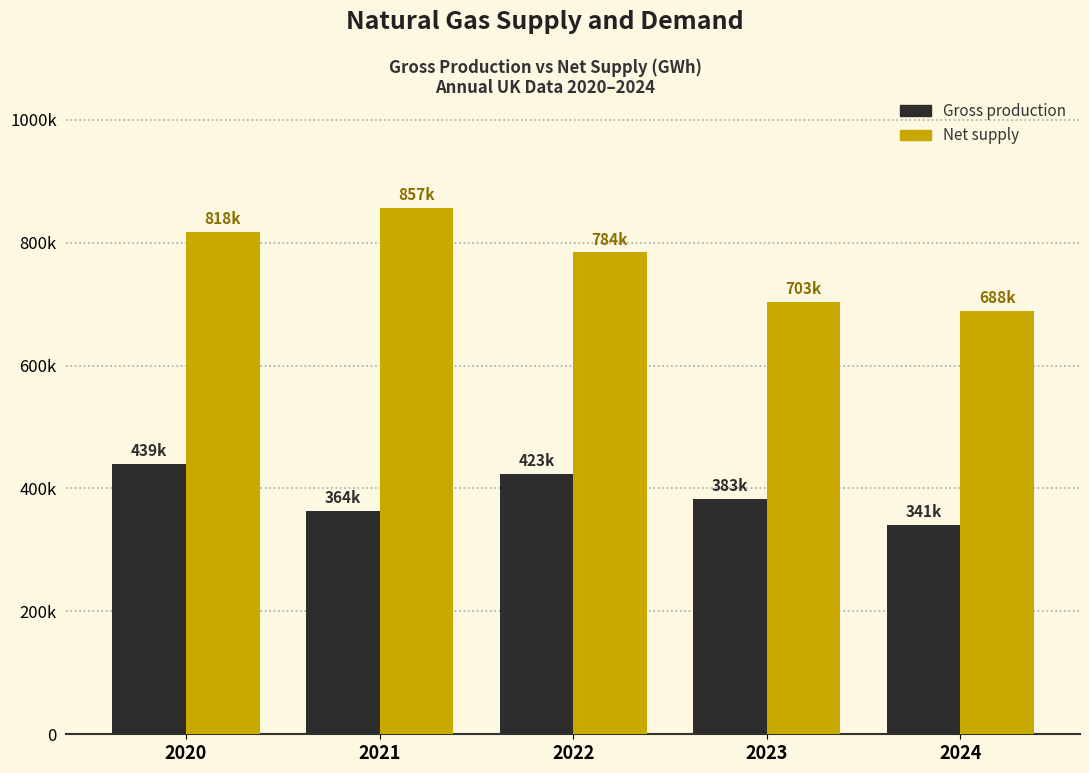

What are all the series names shown in the legend?

Gross production, Net supply